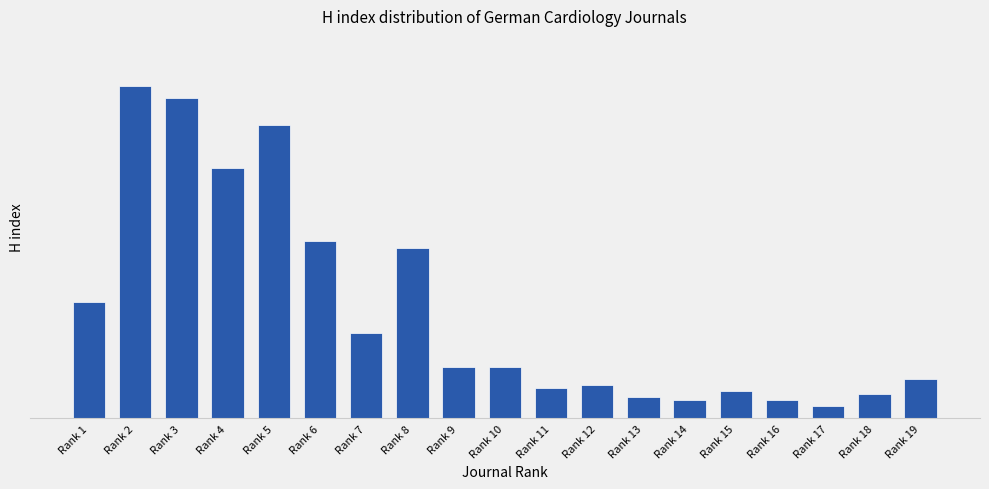

Is it true that the value at Rank 12 is 4?

False